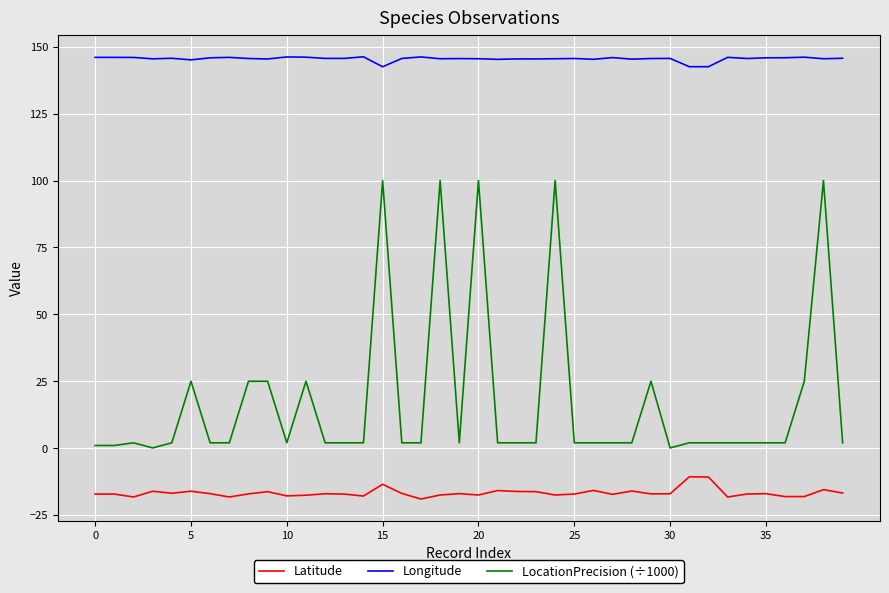

Which series has the largest total across all categories?

Longitude